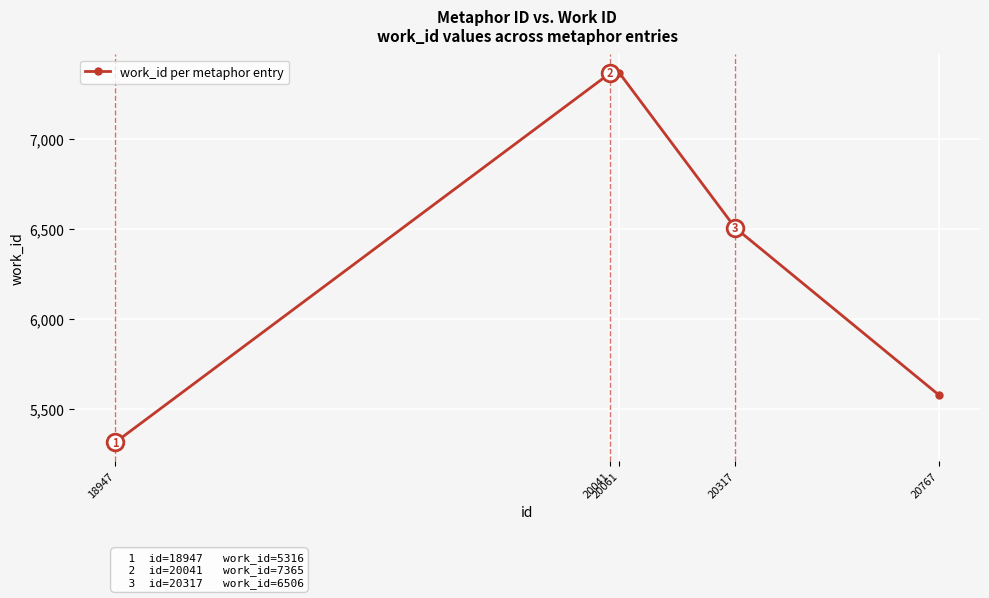

Count the number of data series in this chart.

1